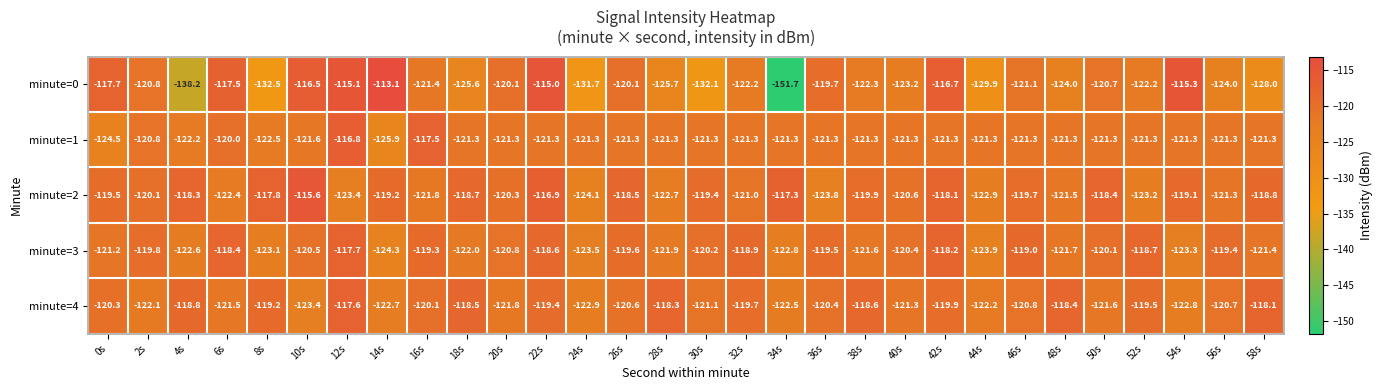

The value of minute=0 at 0s is -75.7. True or false?

False